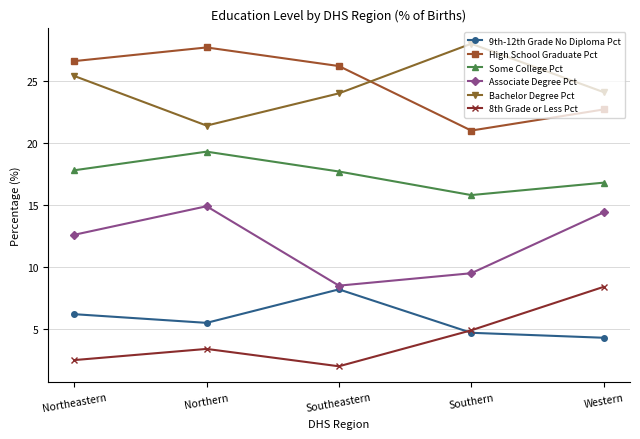

What are all the series names shown in the legend?

9th-12th Grade No Diploma Pct, High School Graduate Pct, Some College Pct, Associate Degree Pct, Bachelor Degree Pct, 8th Grade or Less Pct